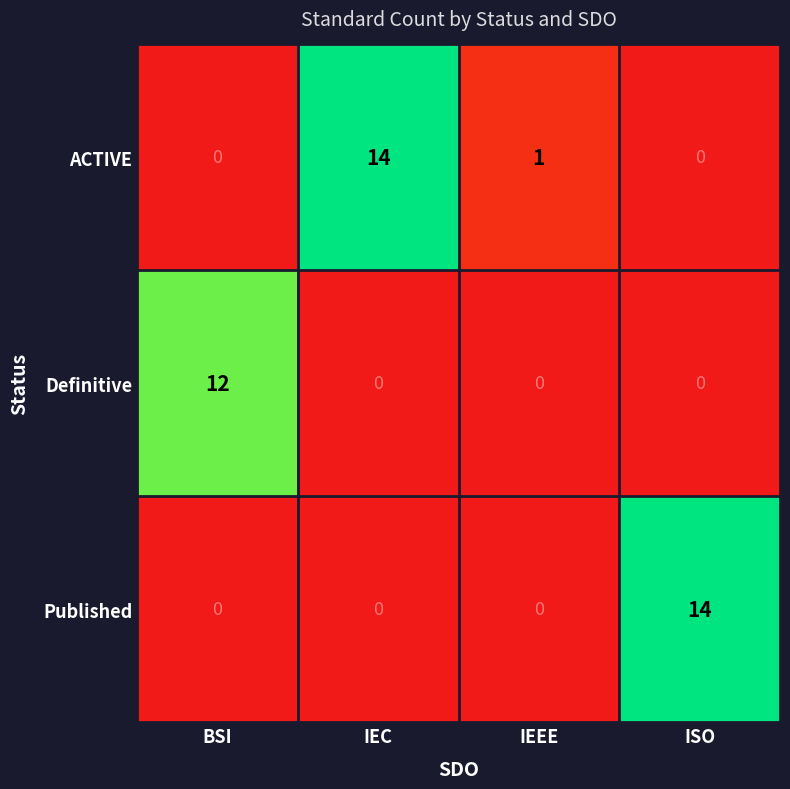

Reading left to right, list all the values displayed in this chart.

ACTIVE: BSI=0	IEC=14	IEEE=1	ISO=0
Definitive: BSI=12	IEC=0	IEEE=0	ISO=0
Published: BSI=0	IEC=0	IEEE=0	ISO=14